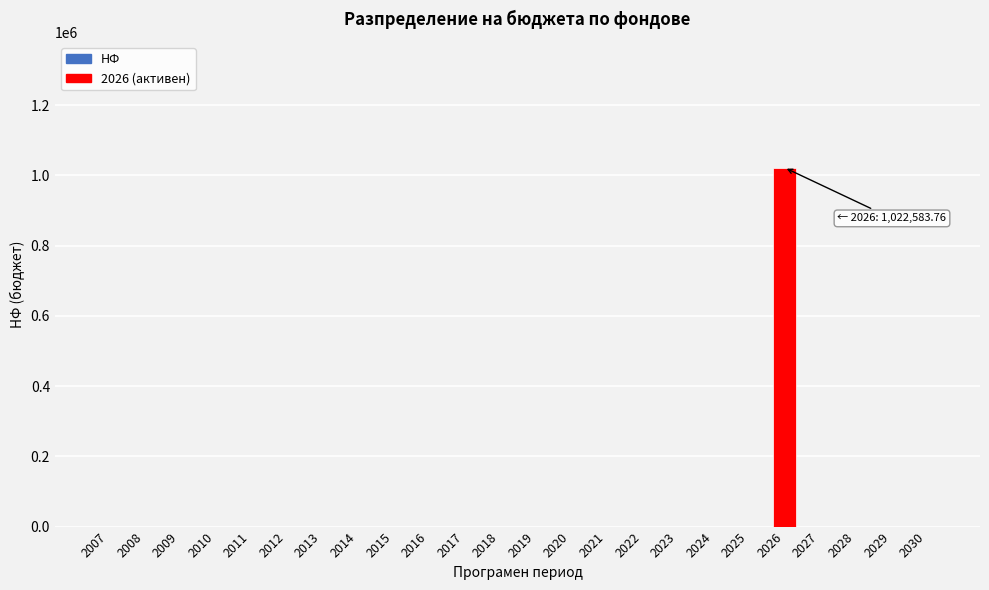

Reading right to left, extract all data points from this chart.

2030=0.0	2029=0.0	2028=0.0	2027=0.0	2026=1022583.8	2025=0.0	2024=0.0	2023=0.0	2022=0.0	2021=0.0	2020=0.0	2019=0.0	2018=0.0	2017=0.0	2016=0.0	2015=0.0	2014=0.0	2013=0.0	2012=0.0	2011=0.0	2010=0.0	2009=0.0	2008=0.0	2007=0.0